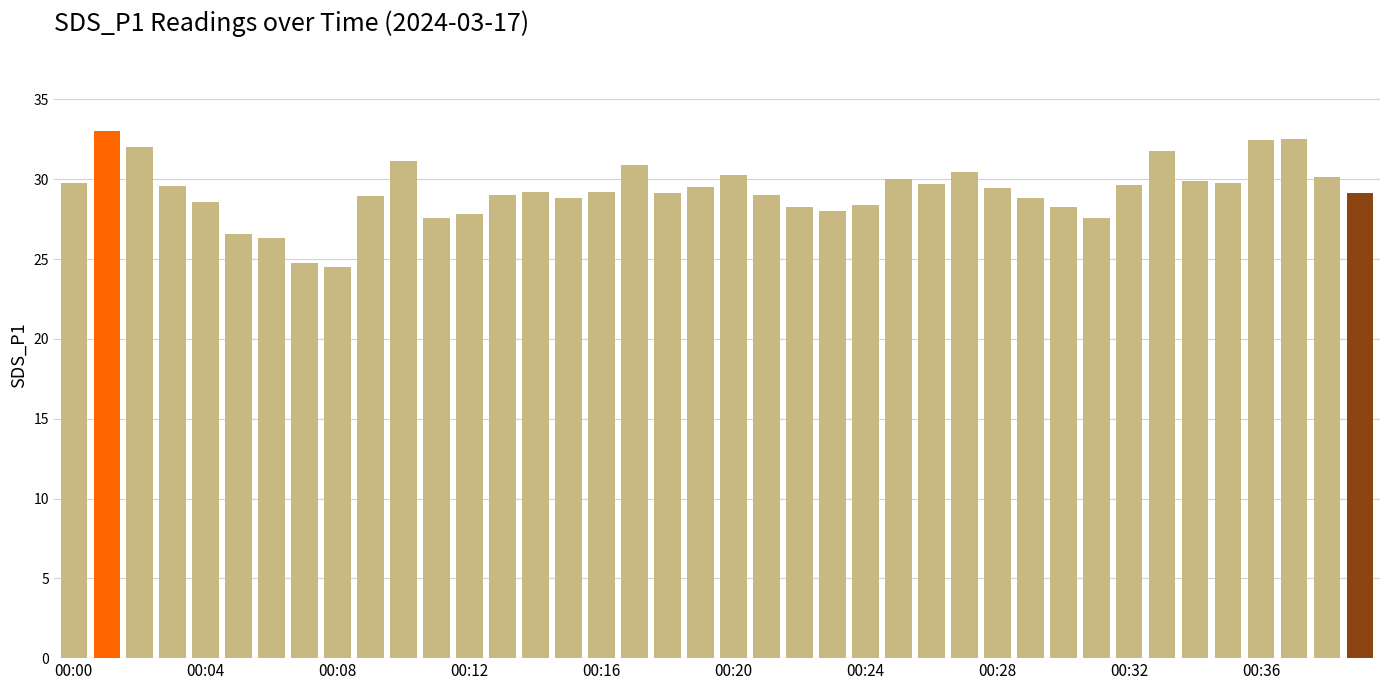

What is the value of the 14th bar from the left?

29.0